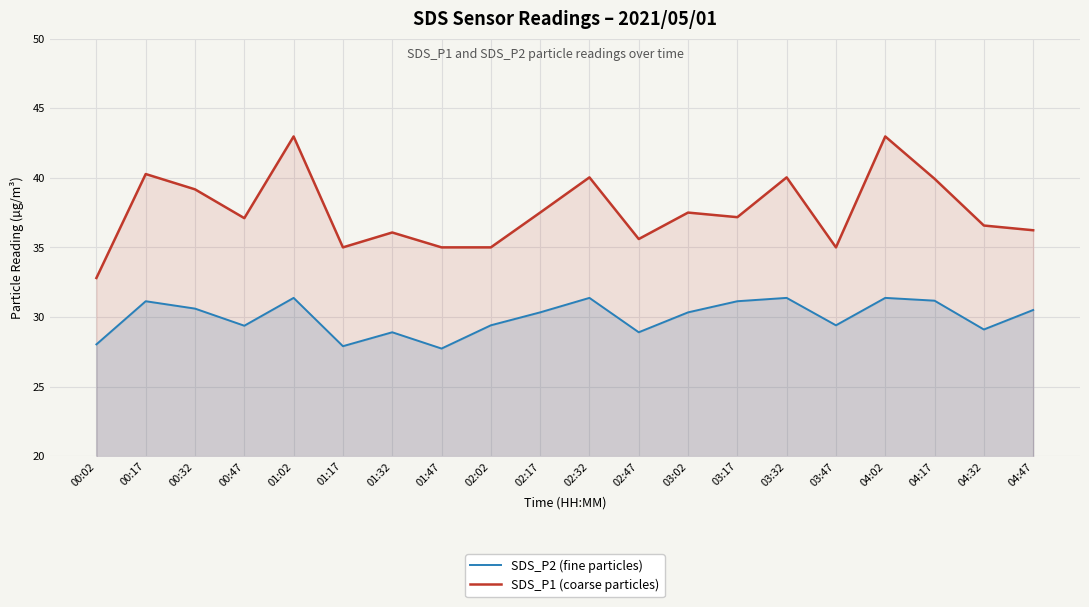

What is the spread (max minus min) of values at 04:02?

11.6